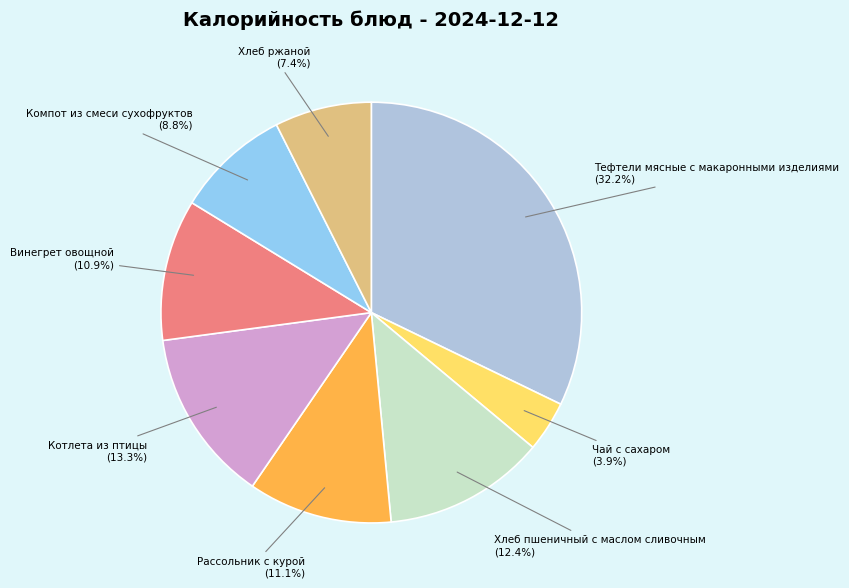

To the nearest percent, what is the difference between the Винегрет овощной and Котлета из птицы slice percentages?

2%